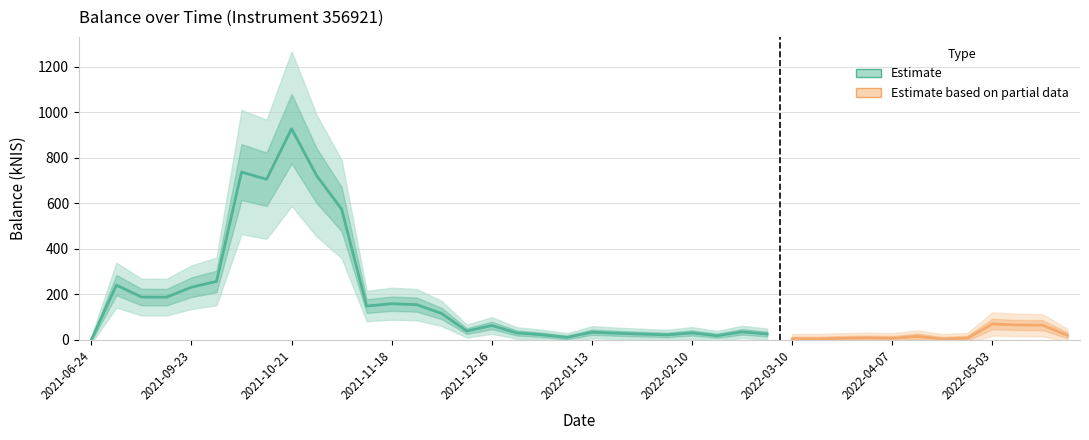

What is the difference between the maximum and minimum values?

927.7